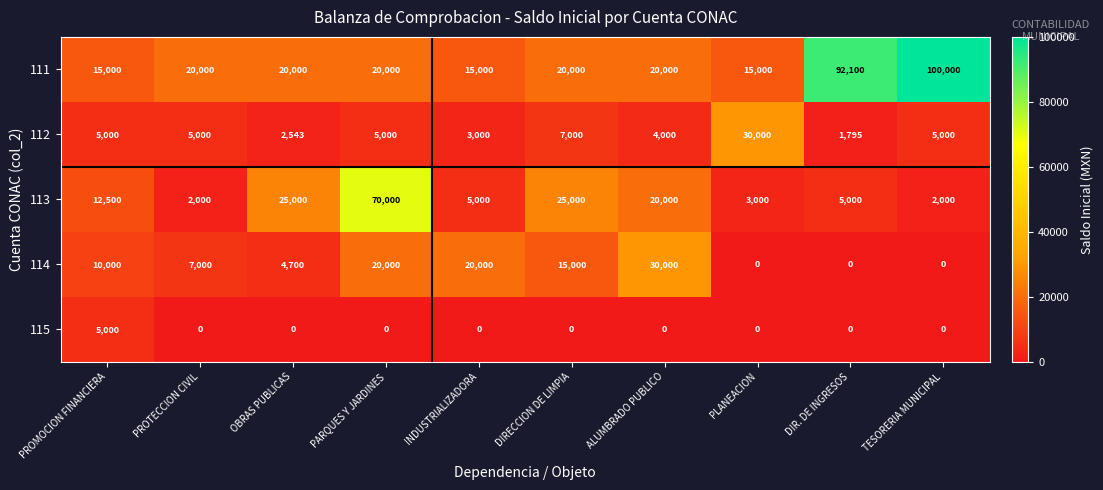

The 112 series shows 2199 at PROMOCION FINANCIERA. True or false?

False